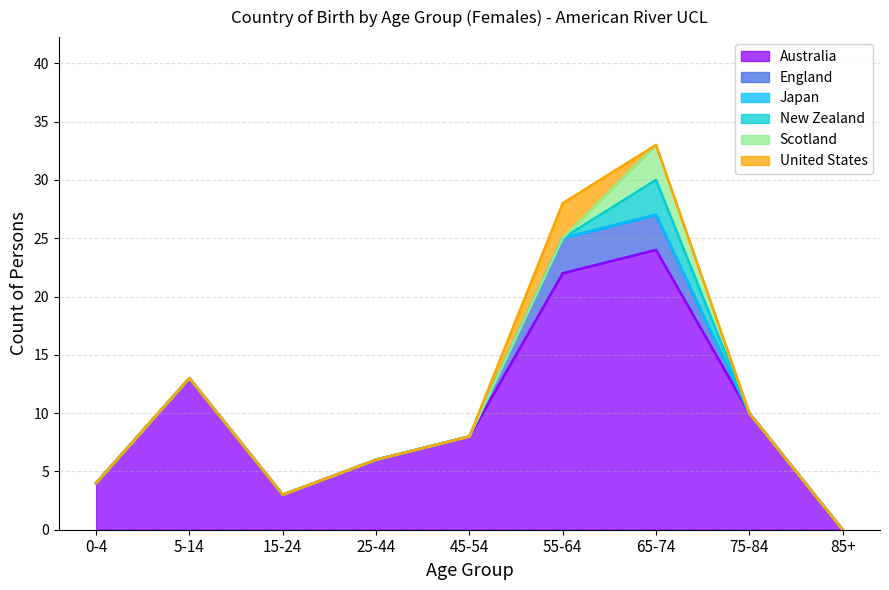

What are all the series names shown in the legend?

Australia, England, Japan, New Zealand, Scotland, United States